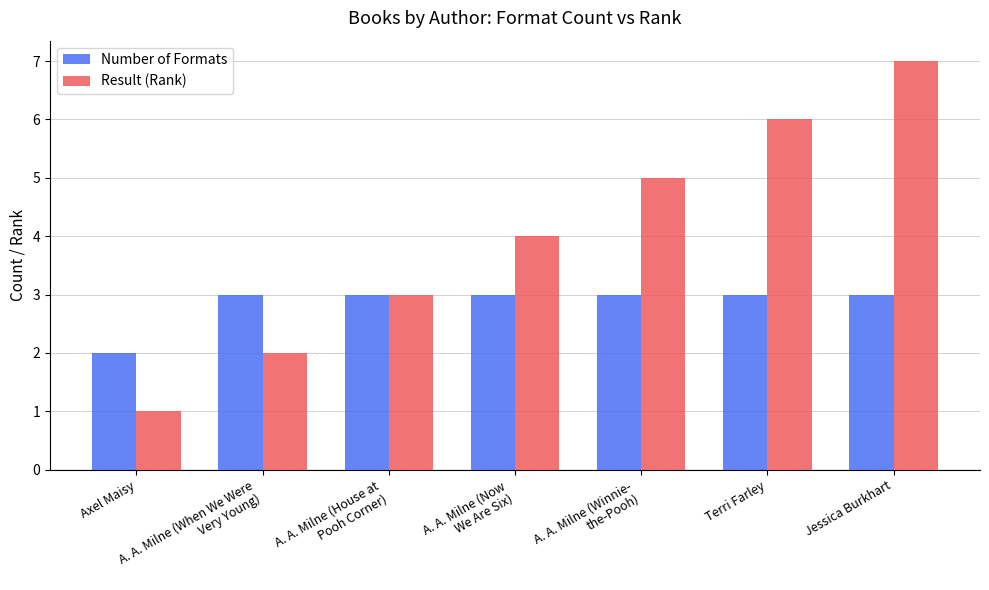

How many bars are there in each group?

2